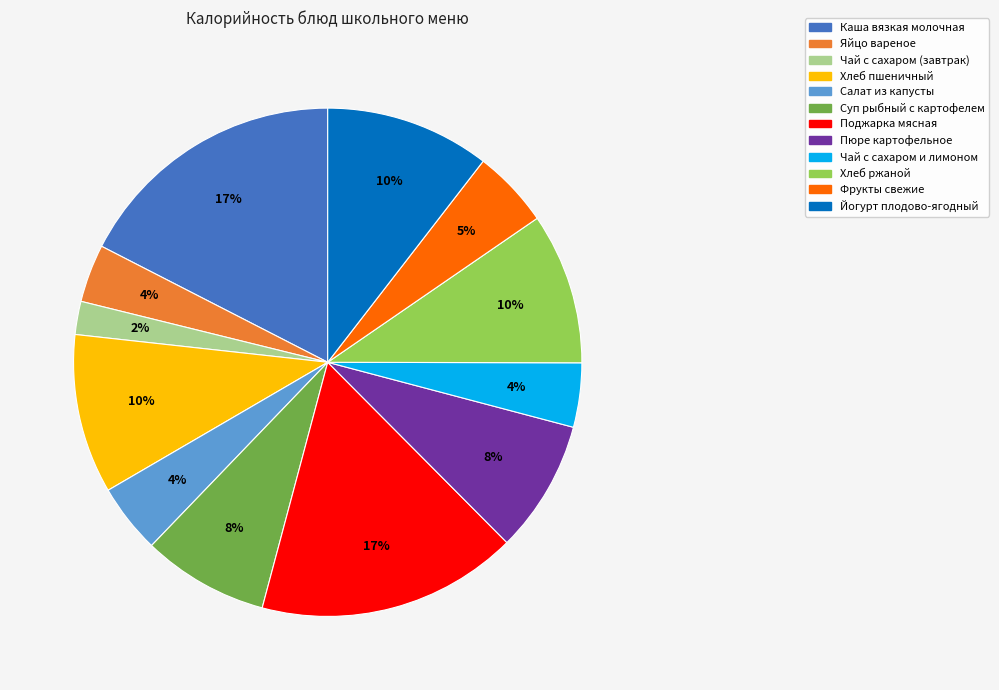

How many segments does this pie chart have?

12